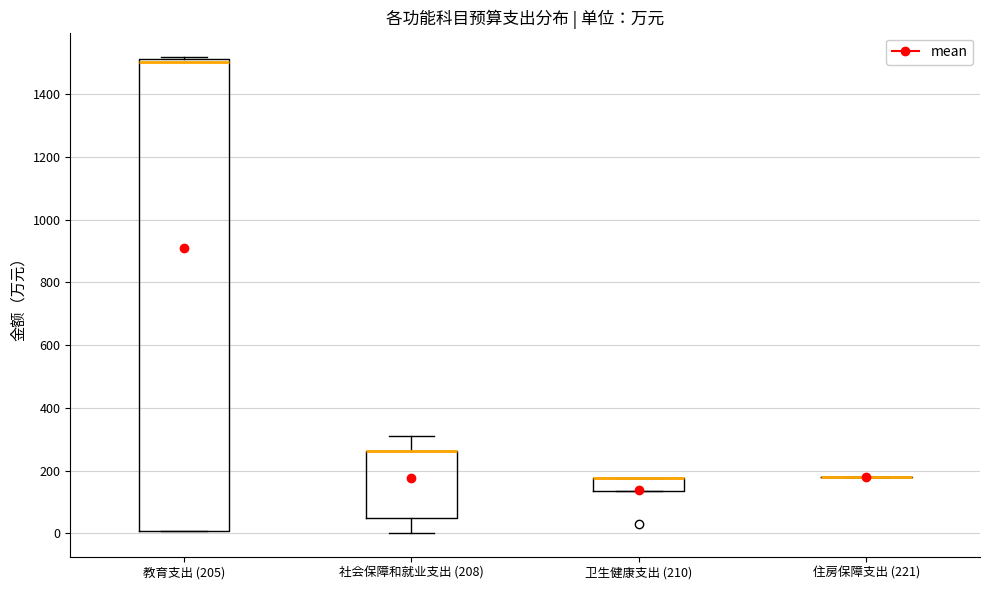

Reading left to right, read every box against the y-axis: the position of its median line, the range the box covers, and the ends of its whiskers. The values are not printed on the chart, so give them approximately, as read against the axis.

教育支出 (205): median 1500, box 0 to 1520, whiskers 0 to 1520 (just above the box's upper edge)
社会保障和就业支出 (208): median 260 (drawn on the box's upper edge), box 60 to 260, whiskers 0 to 320
卫生健康支出 (210): median 180 (drawn on the box's upper edge), box 140 to 180, whiskers 140 to 180
住房保障支出 (221): box collapsed to a line at 180, whiskers 180 to 180